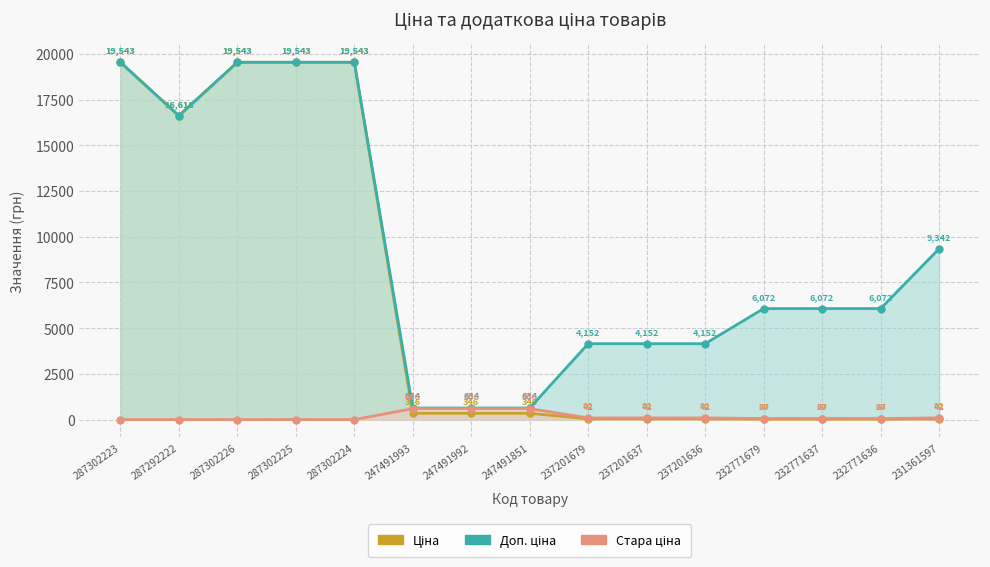

The value of Стара ціна at 237201637 is 92.3. True or false?

True